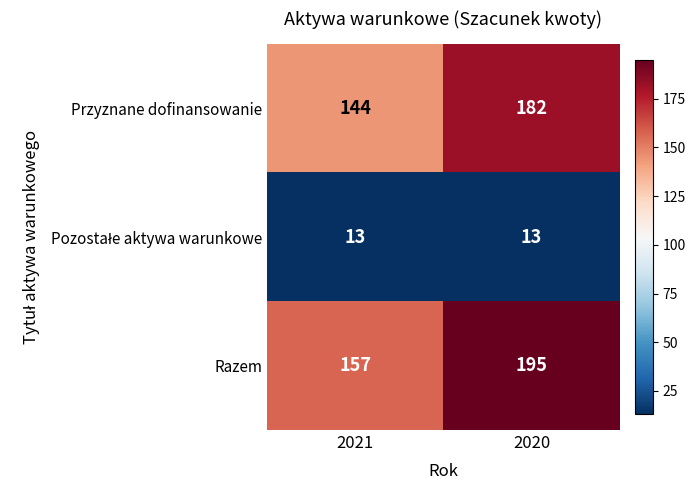

What is the difference between the maximum and minimum values in the Przyznane dofinansowanie series?

38